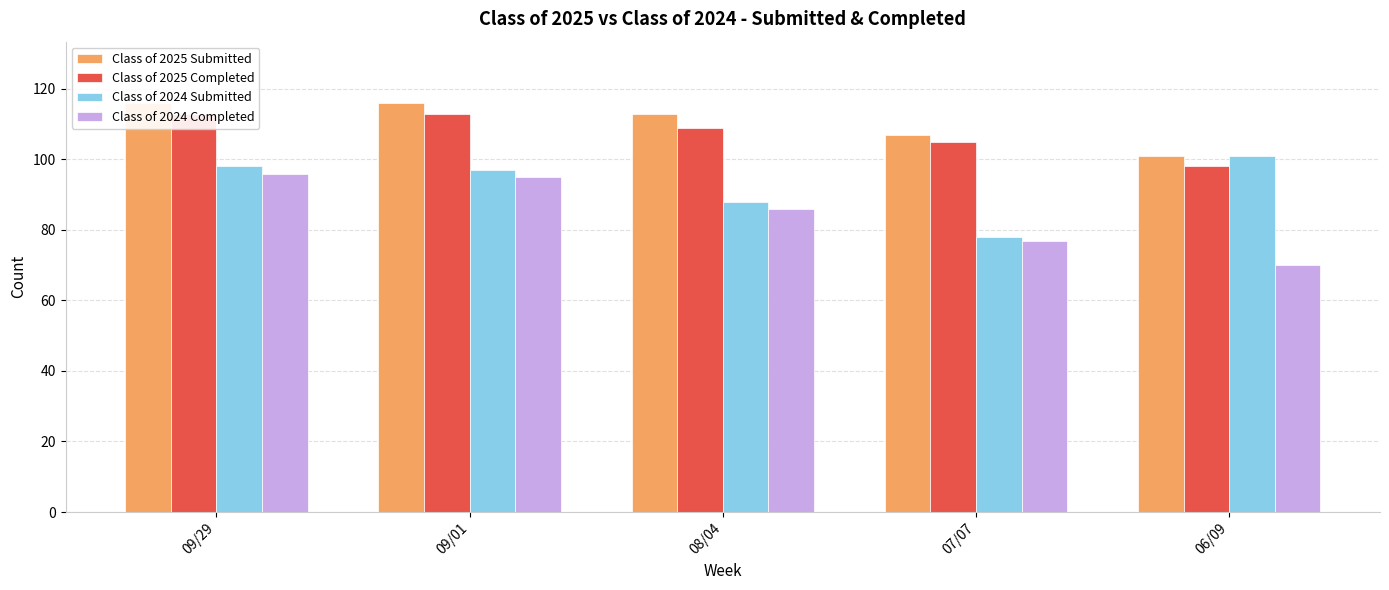

Which series has the largest range (max minus min)?

Class of 2024 Completed